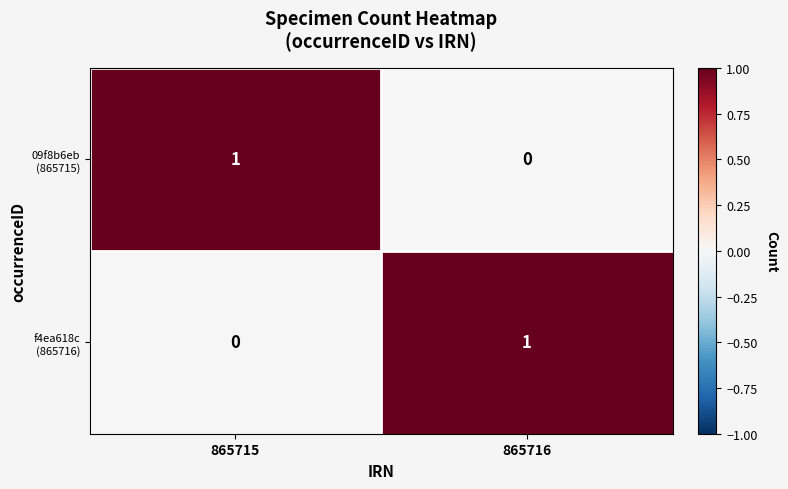

How many distinct data groups are displayed?

2